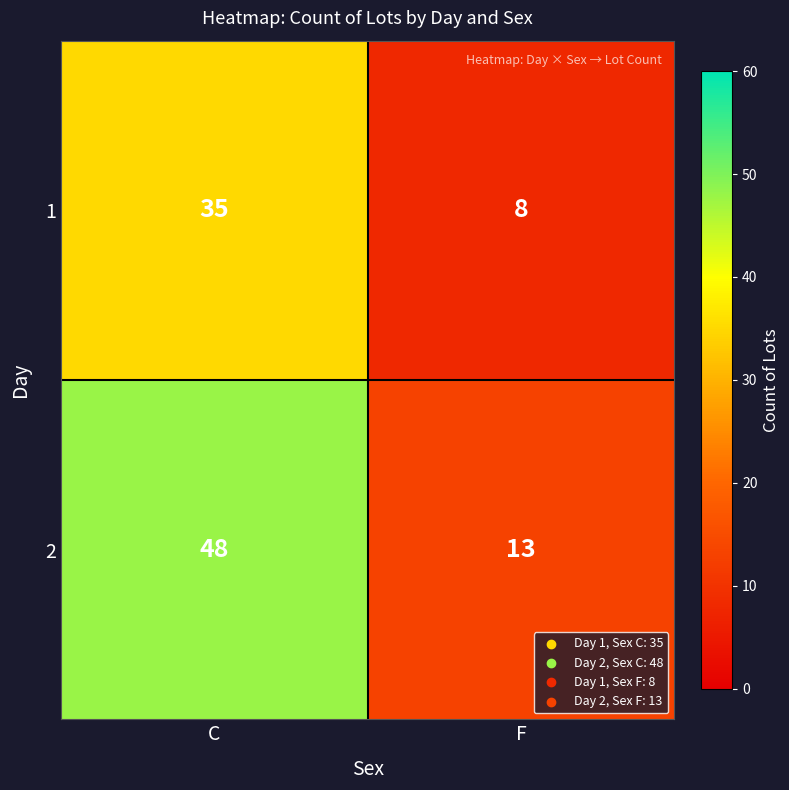

Which category has the highest value across all series?

C